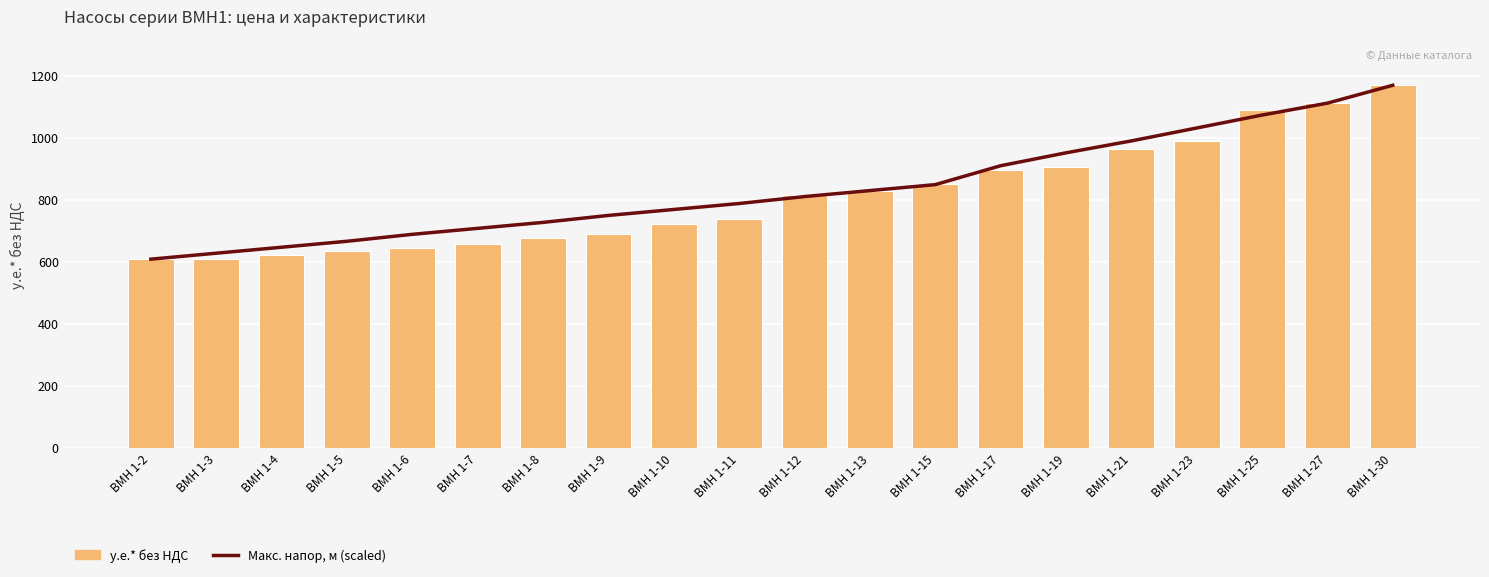

At which label is Макс. напор, м (scaled) closest to 888?

ВМН 1-17